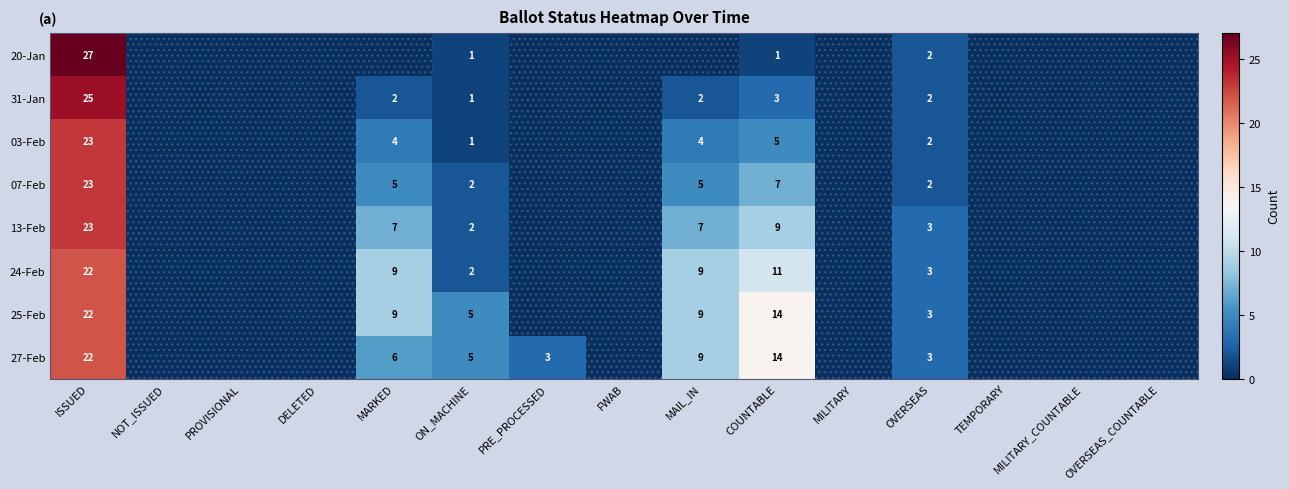

What is the sum of the 27-Feb values at OVERSEAS and MAIL_IN?

12